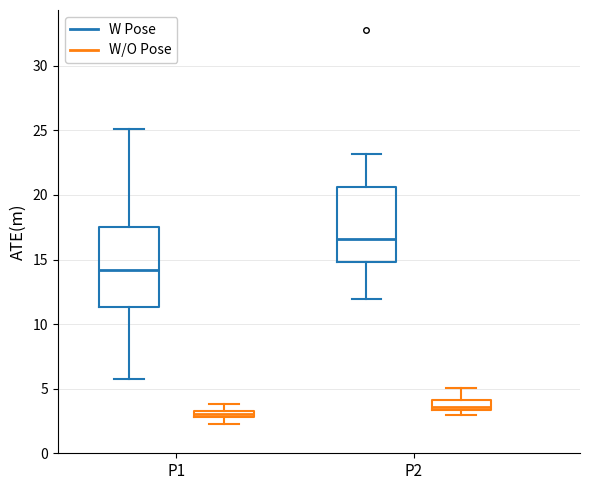

Which box's median line is the highest?

P2 (W Pose)